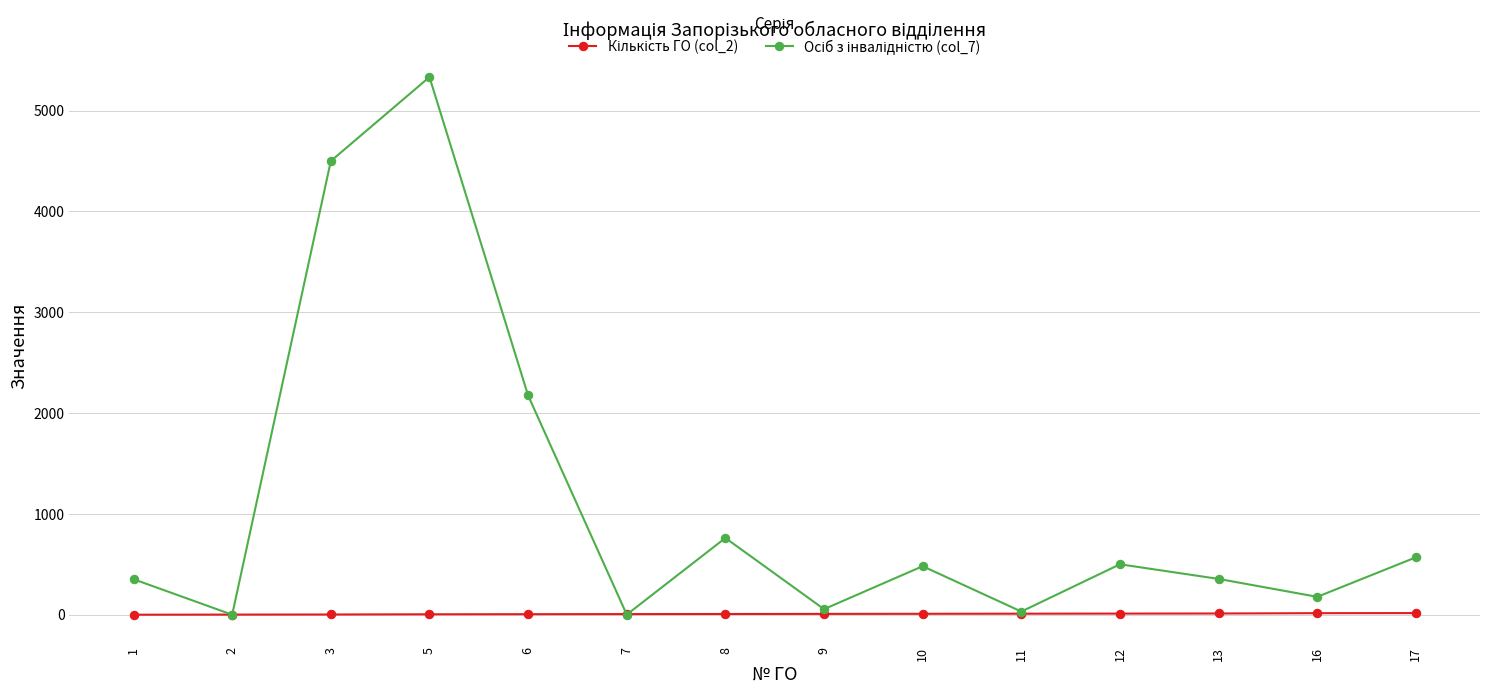

What is the greatest value displayed?

5333